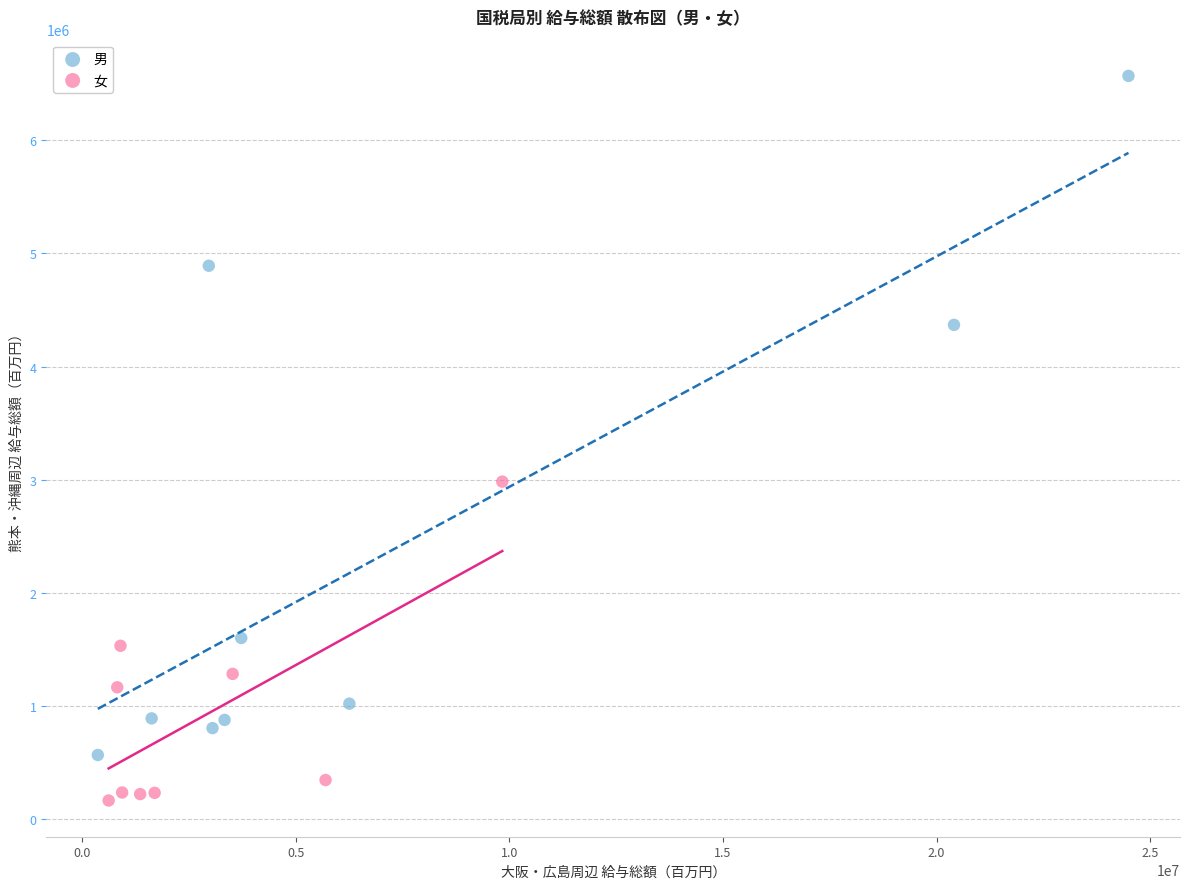

Which series has the widest spread of Y values?

男